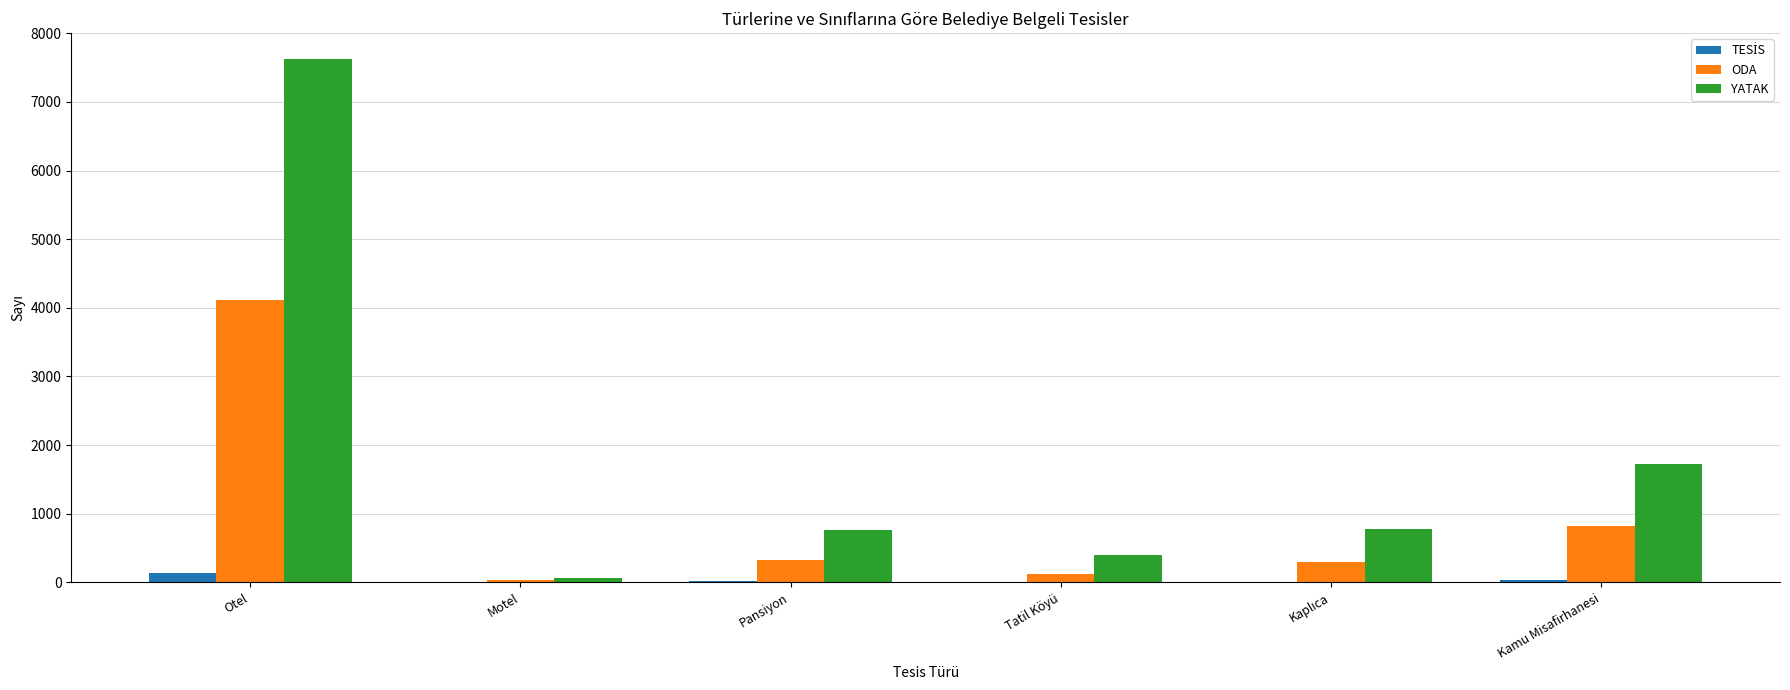

What is the difference between the YATAK values at Kamu Misafirhanesi and Pansiyon?

972